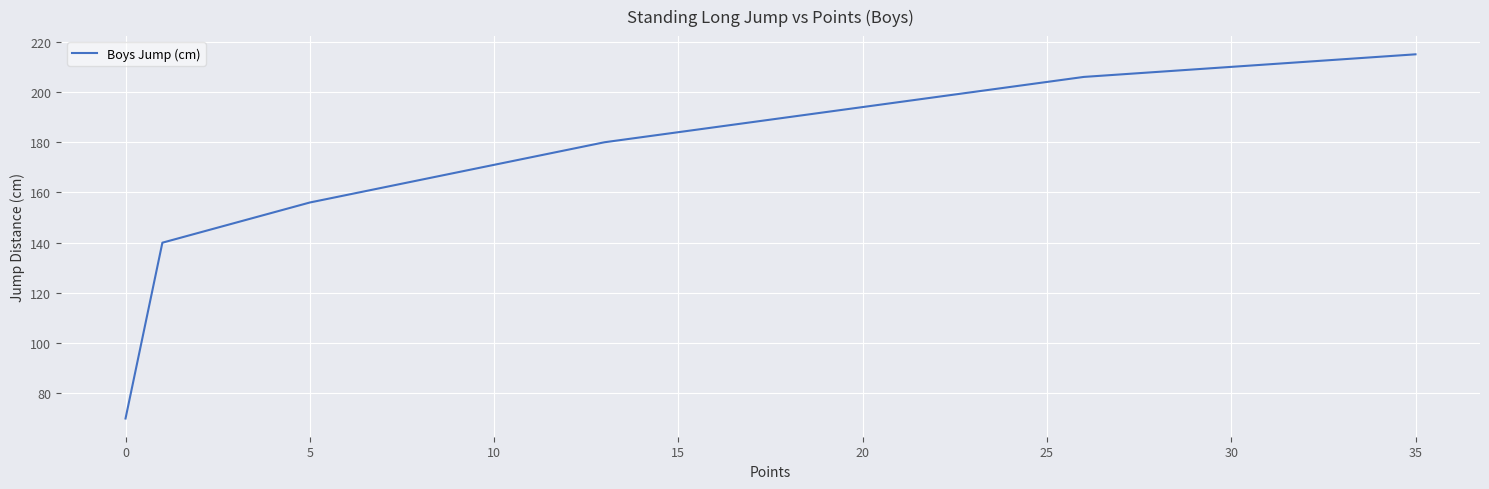

What is the maximum value shown in the chart?

215